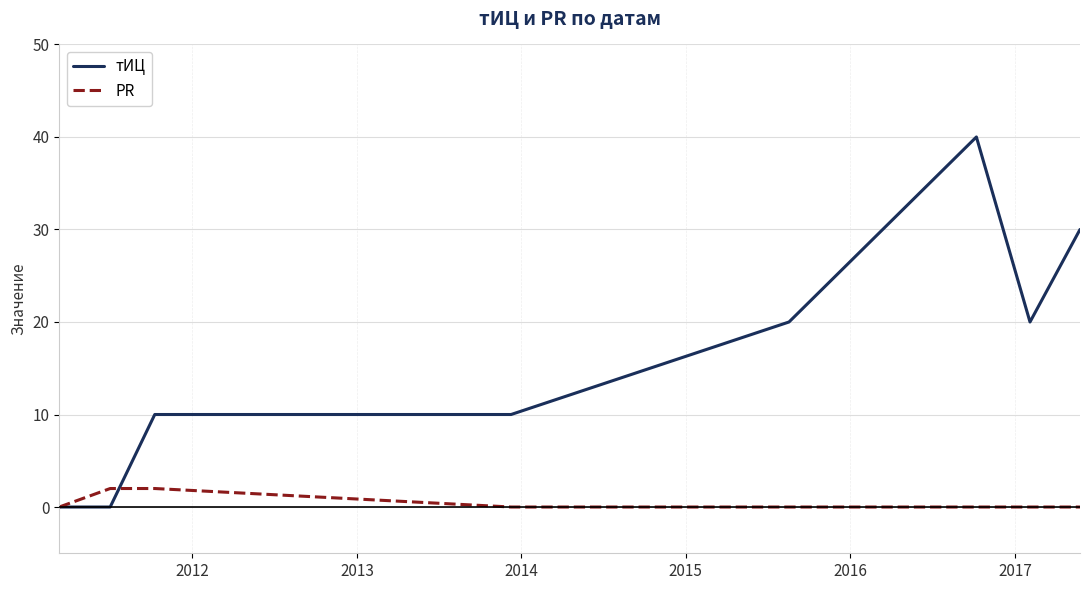

Which series has the largest range (max minus min)?

тИЦ